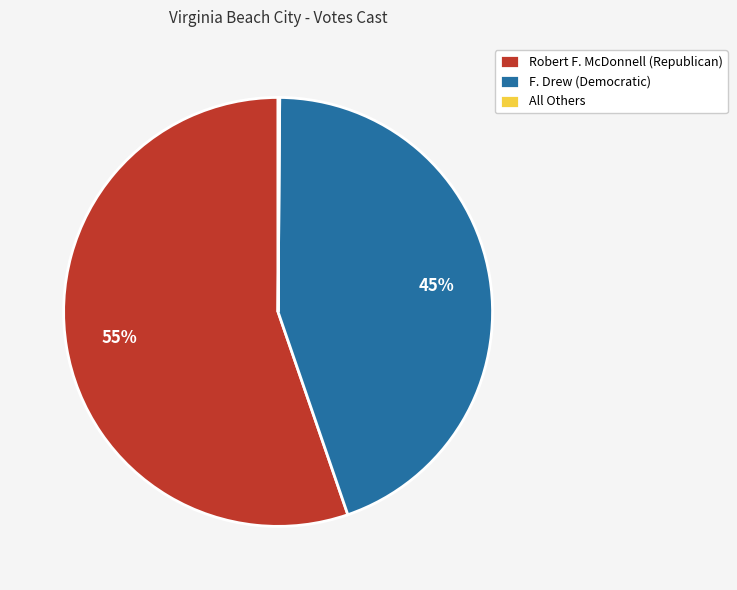

Do Robert F. McDonnell (Republican) and F. Drew (Democratic) together represent more than half of the pie?

Yes